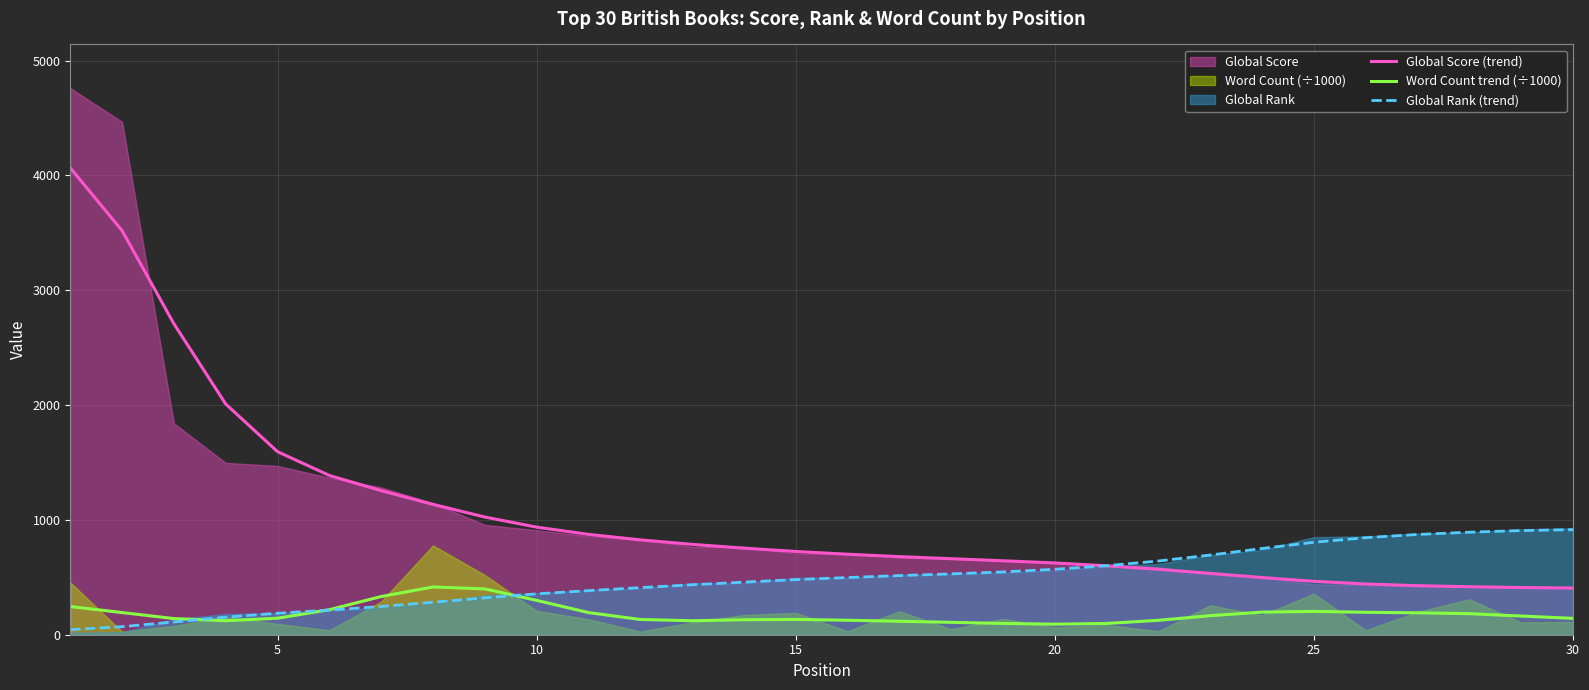

True or false: Global Score (trend) and Word Count trend (÷1000) intersect in this chart.

False